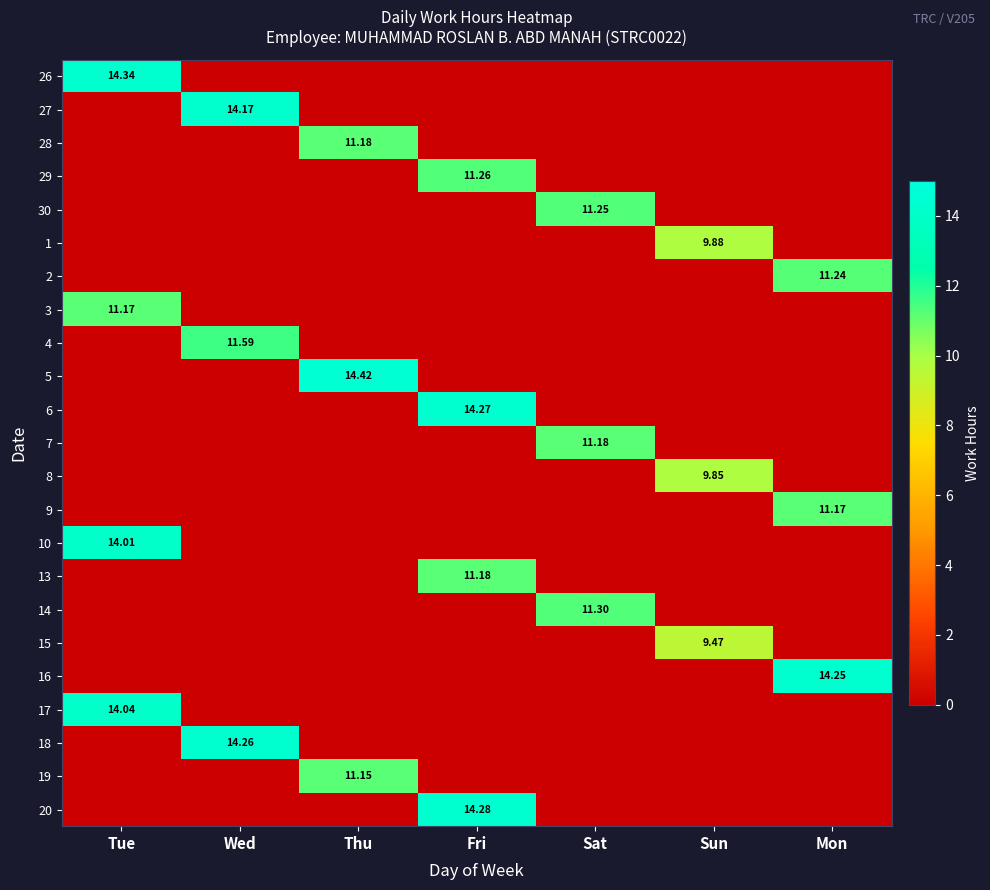

Which series has the largest range (max minus min)?

5